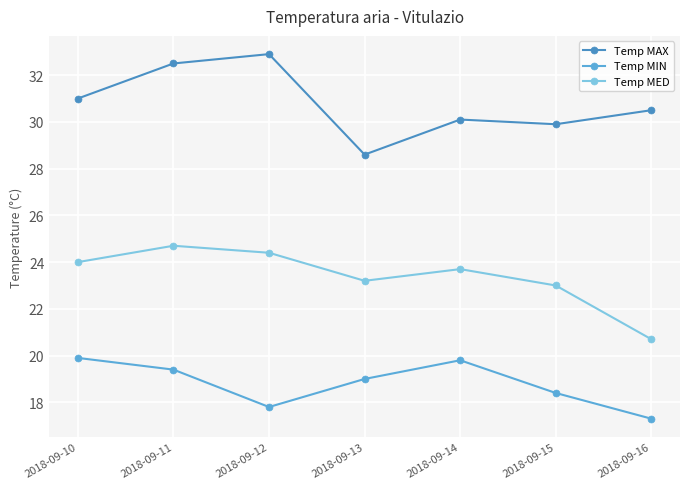

Read the Temp MAX value at 2018-09-16.

30.5